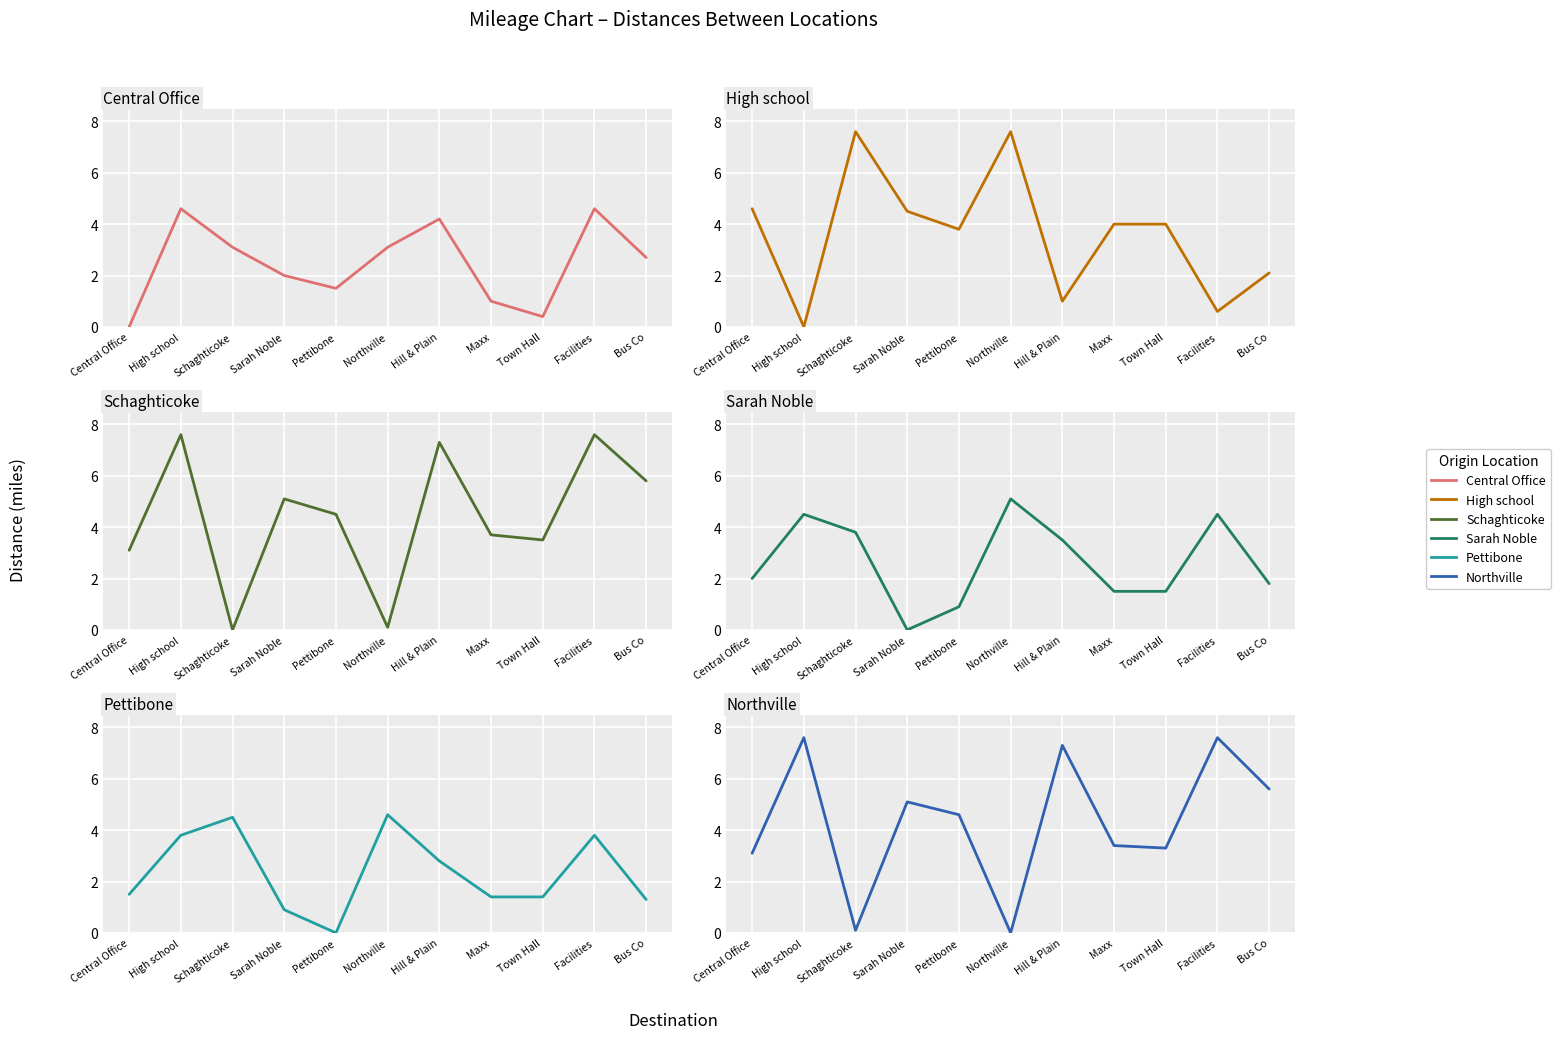

At which label is Central Office closest to 2?

Sarah Noble